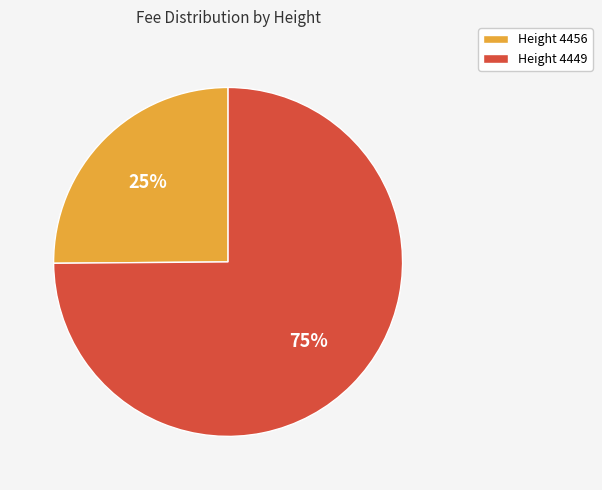

Count the number of slices in the pie.

2